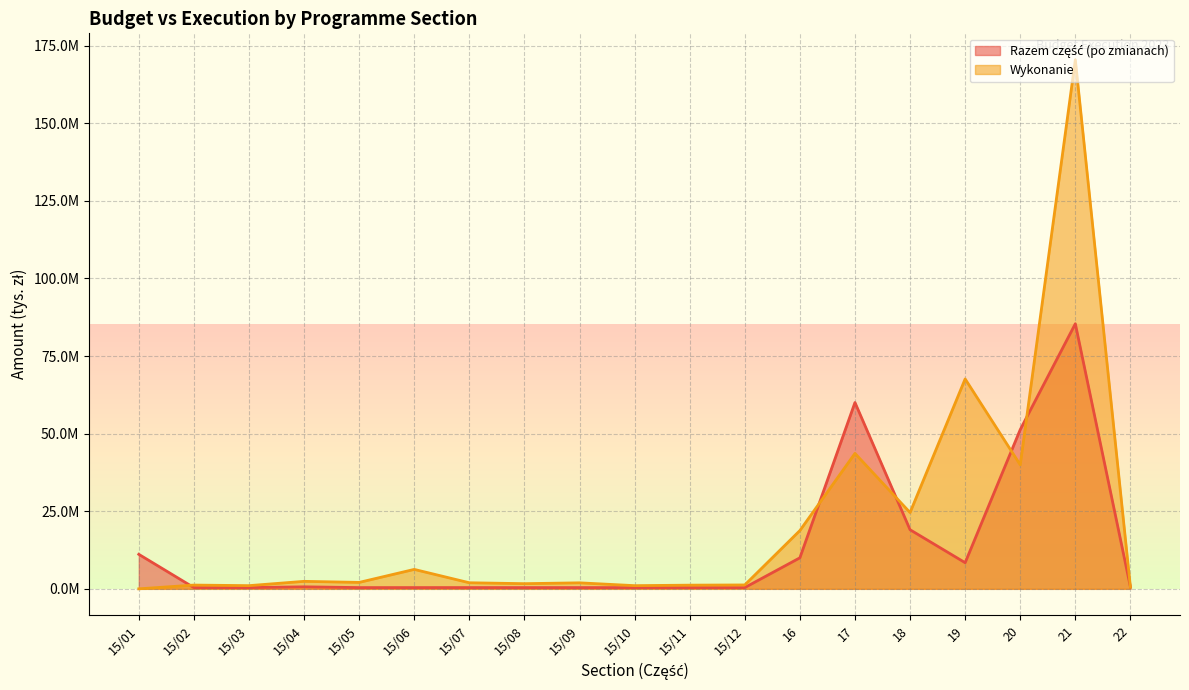

What are all the series names shown in the legend?

Razem część (po zmianach), Wykonanie